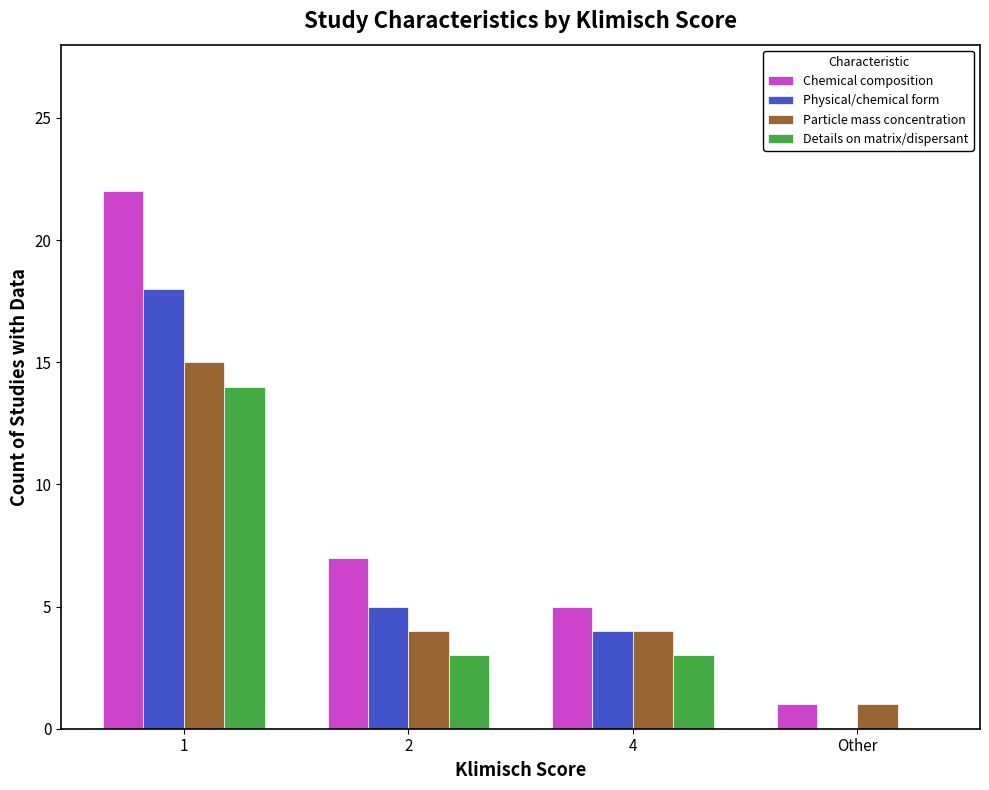

Which series changed the most between 1 and Other?

Chemical composition